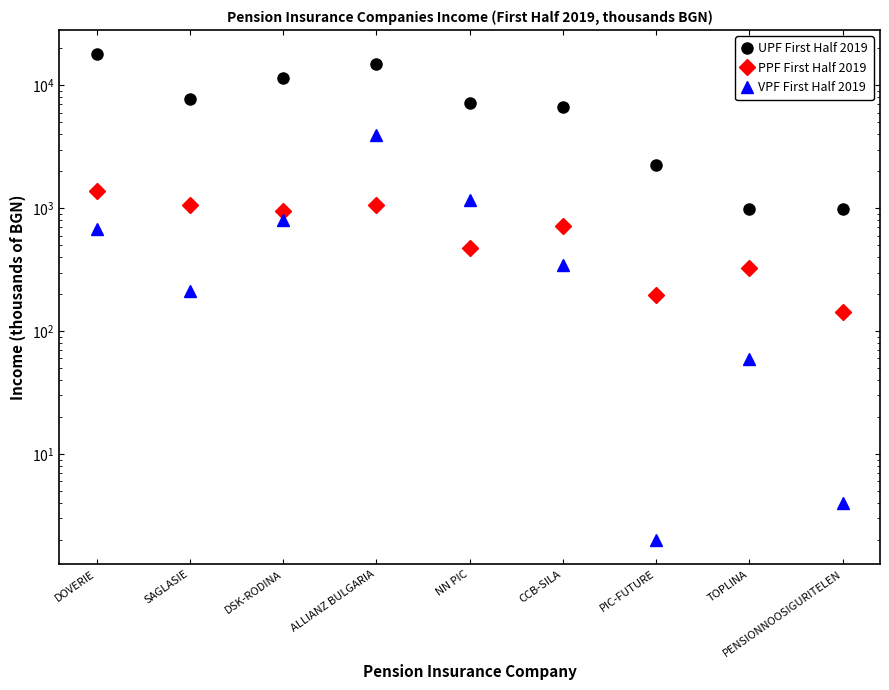

How many data points in PPF First Half 2019 are above 713?

4